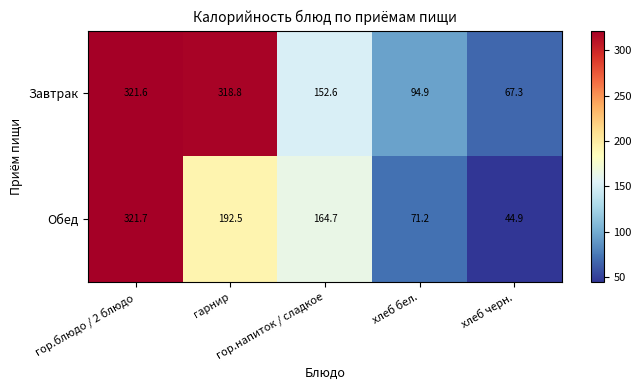

How many distinct data groups are displayed?

2